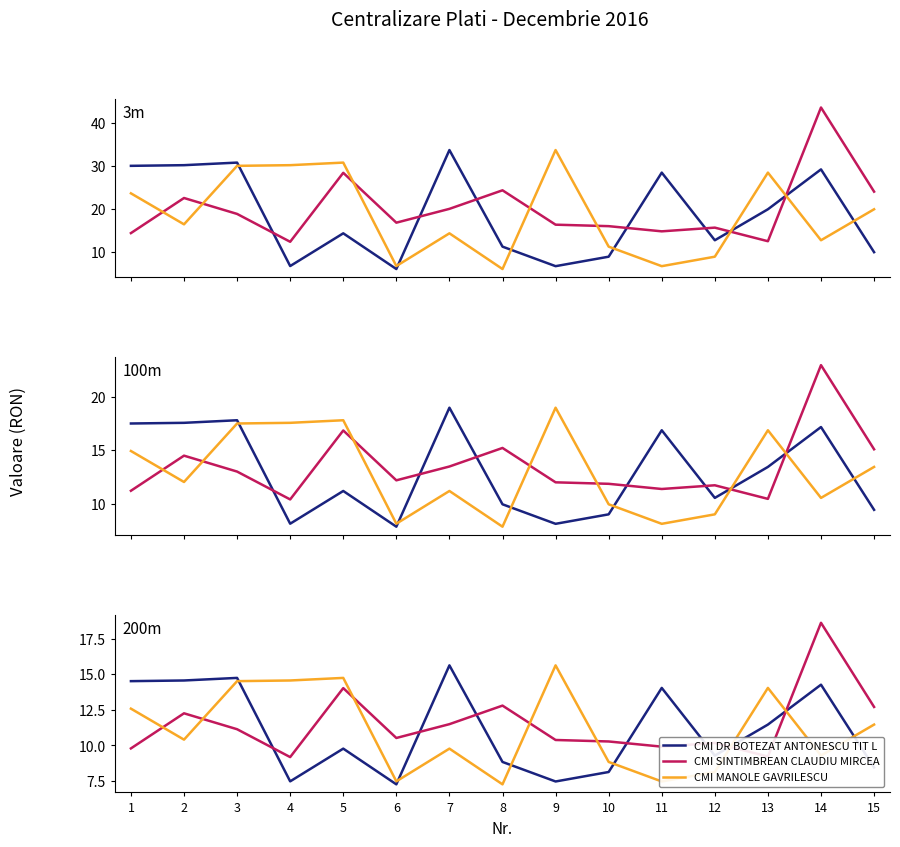

Which has a higher value, 13 or 9?

13